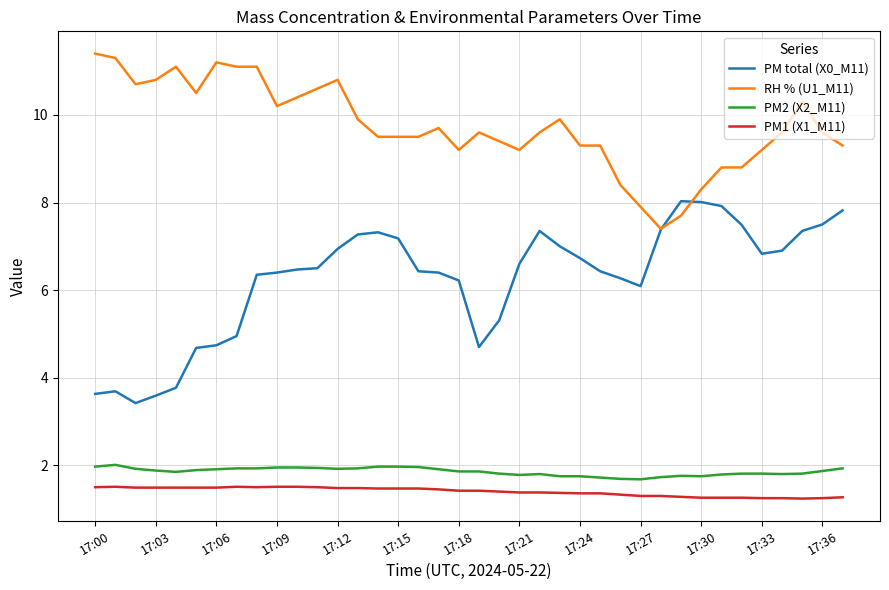

What is the maximum value for PM2 (X2_M11)?

2.0